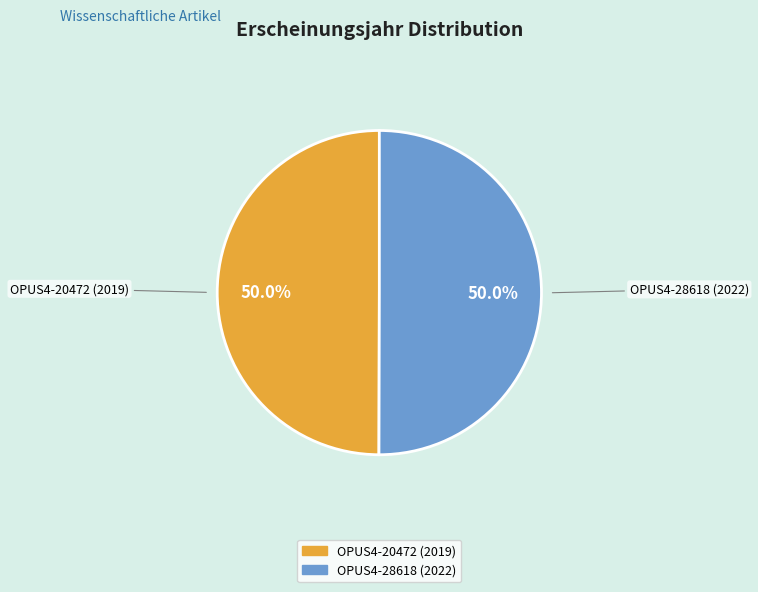

To the nearest percent, what portion does OPUS4-20472 (2019) represent?

50%